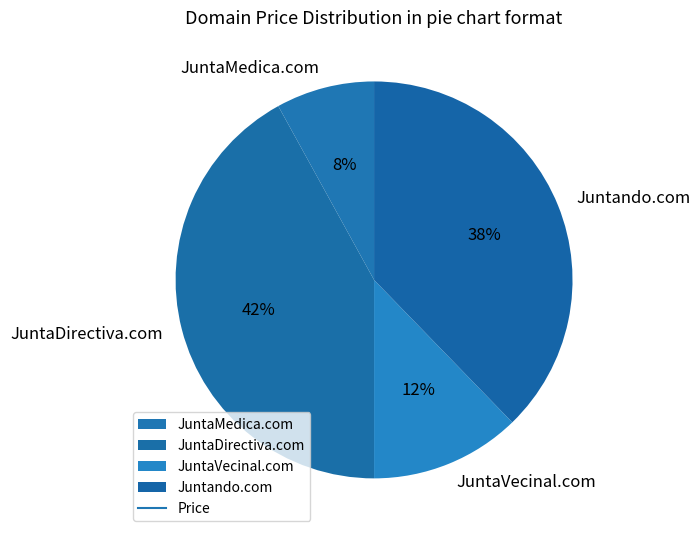

What percentage is the Juntando.com slice, to the nearest percent?

38%